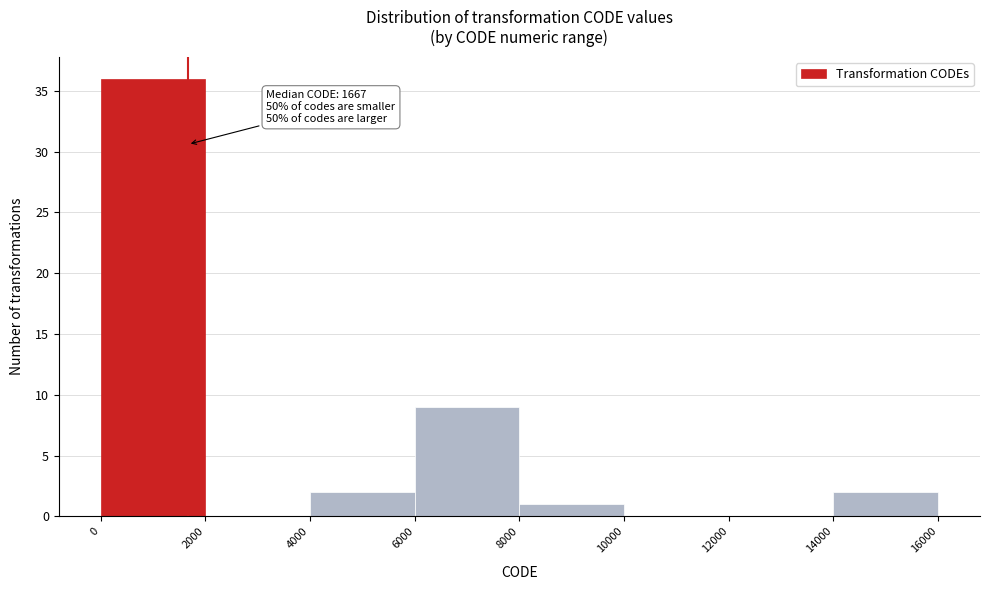

Over which range of the x-axis is the bar tallest?

0 to 2000